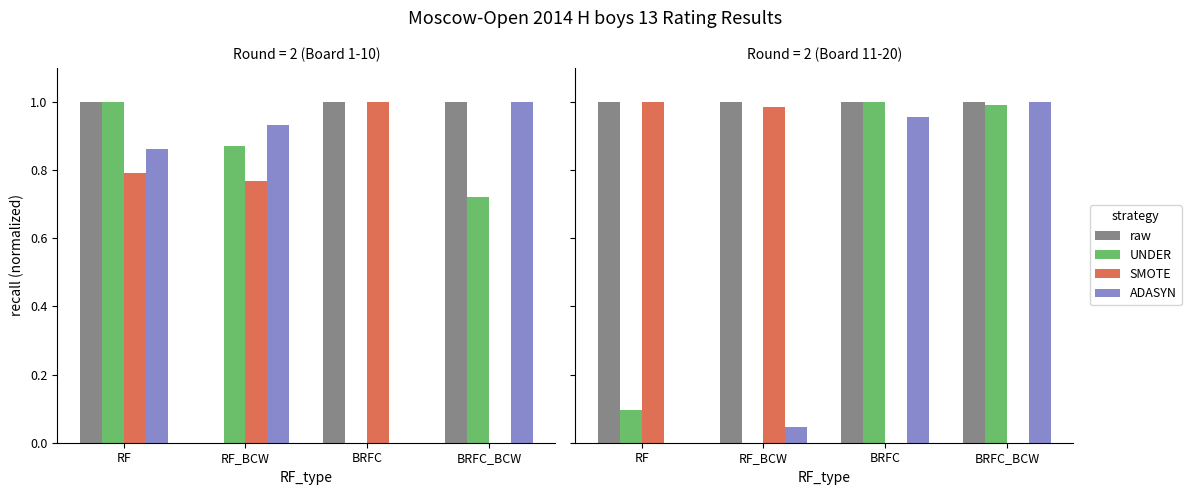

What is the total value across all series at BRFC_BCW?

3.0